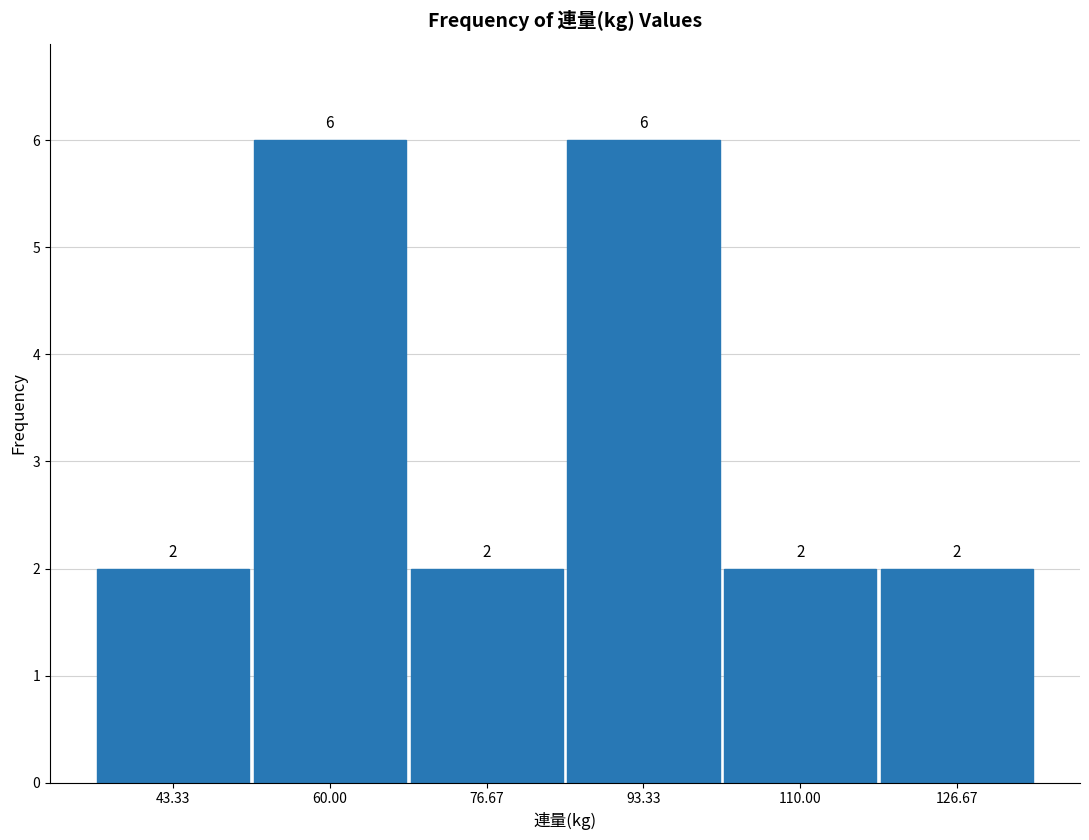

What is the height of the bar covering 102 to 118 on the x-axis? The bar edges are not printed on the chart, so give them approximately, as read against the axis.

2